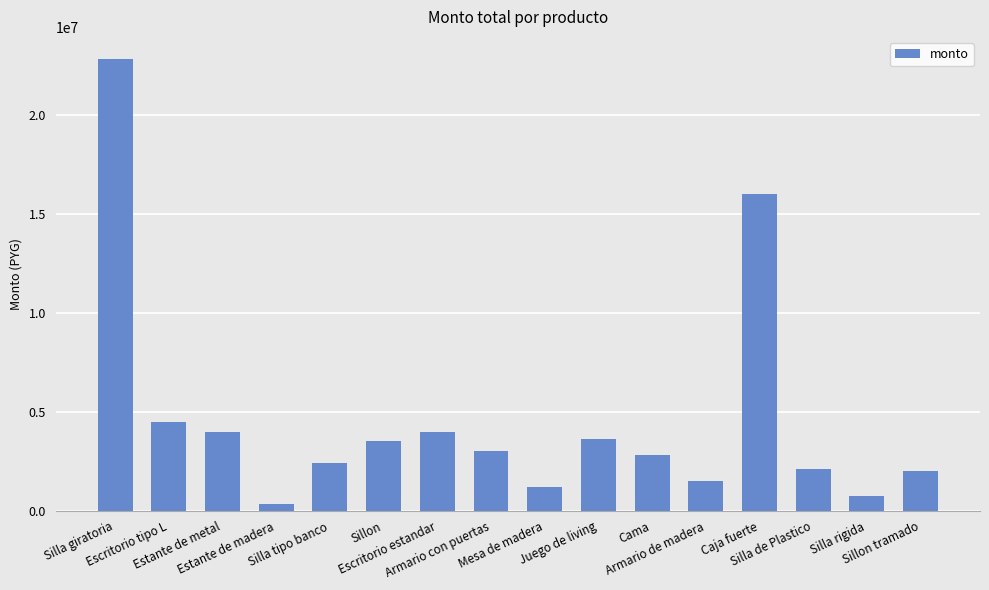

What is the minimum value shown in the chart?

350000